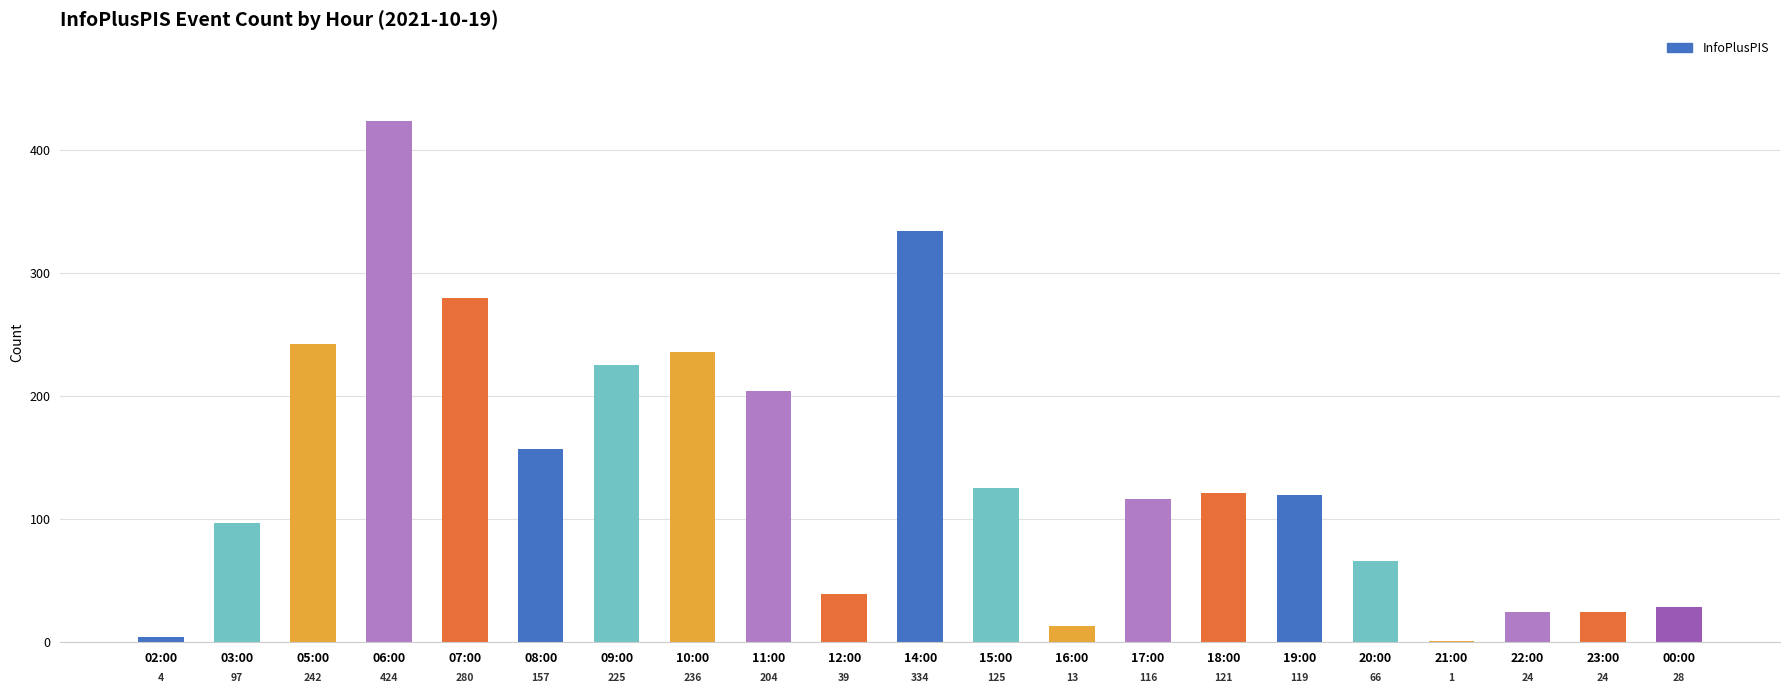

The chart shows a value of 39 at 12:00. True or false?

True